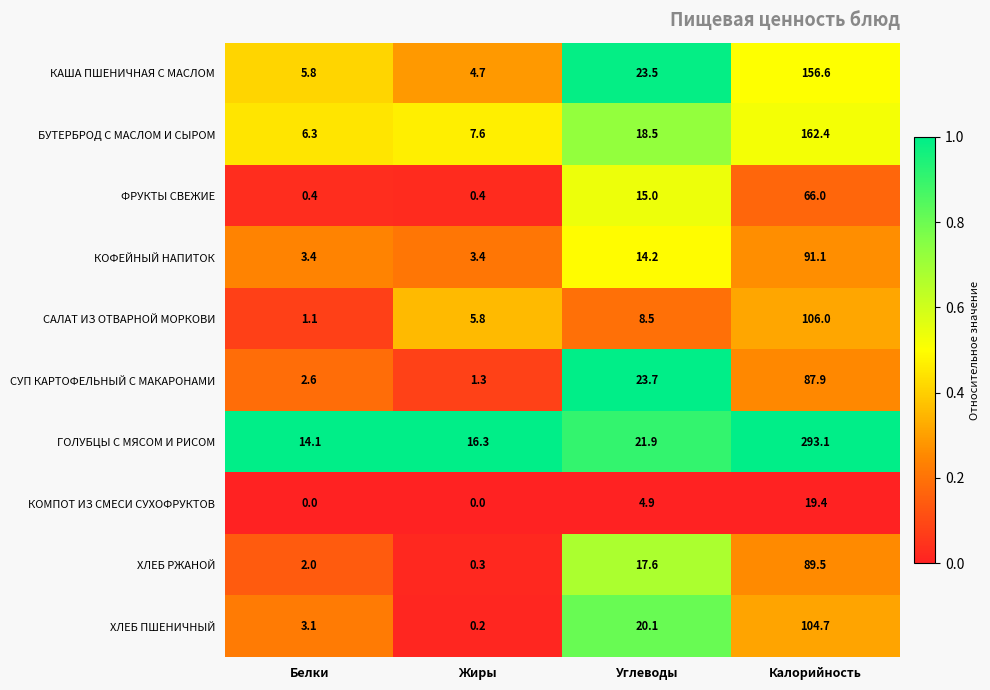

Is it true that БУТЕРБРОД С МАСЛОМ И СЫРОМ equals 10.7 at Жиры?

False